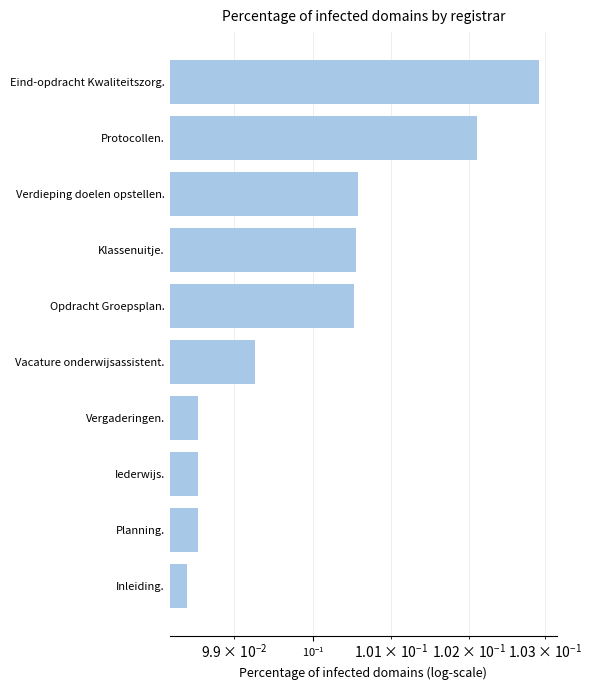

Between Vacature onderwijsassistent. and Planning., which is larger?

Vacature onderwijsassistent.